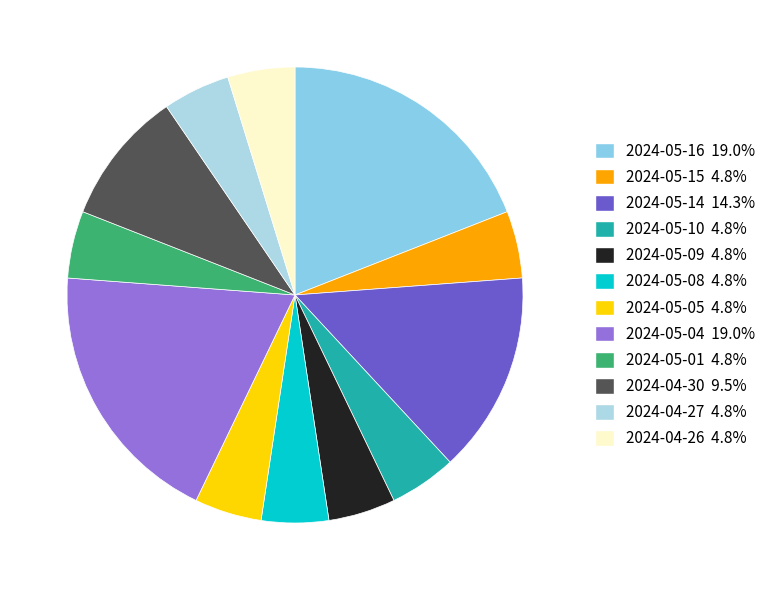

To the nearest percent, what is the average slice percentage?

8%